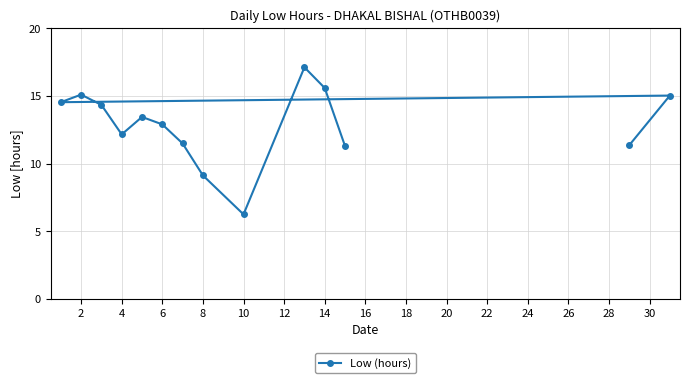

What is the average value?

12.8